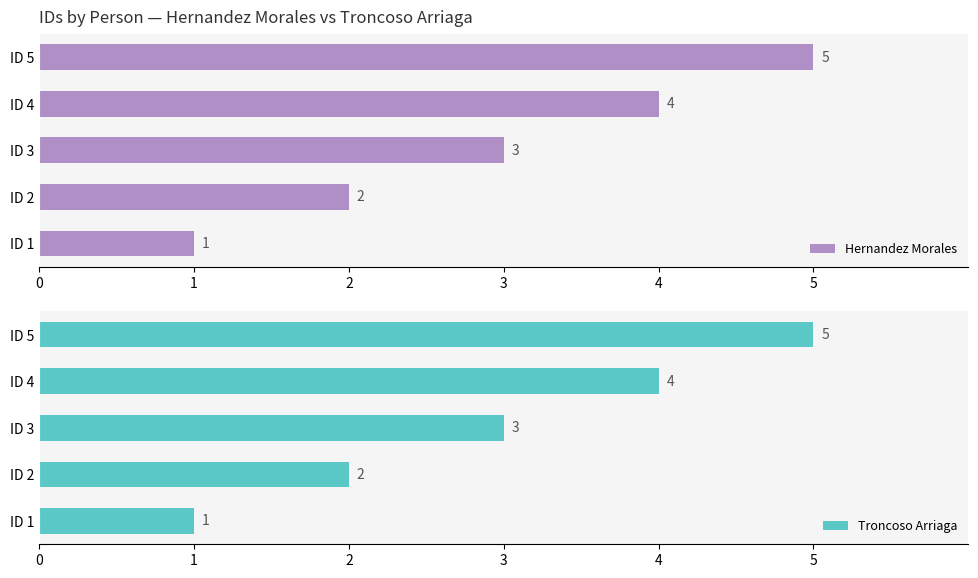

Rank the categories by Hernandez Morales value from lowest to highest.

ID 1, ID 2, ID 3, ID 4, ID 5